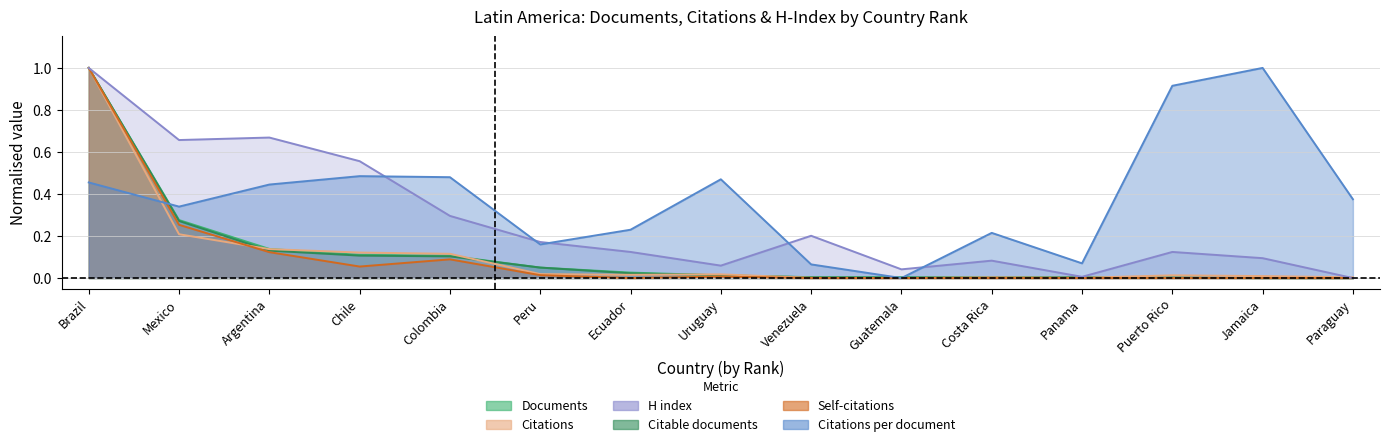

Reading right to left, transcribe all the data shown in this chart.

Documents: 15=0.0	14=0.0	13=0.0	12=0.0	11=0.0	10=0.0	9=0.0	8=0.0	7=0.0	6=0.0	5=0.1	4=0.1	3=0.1	2=0.3	1=1.0
Citable documents: 15=0.0	14=0.0	13=0.0	12=0.0	11=0.0	10=0.0	9=0.0	8=0.0	7=0.0	6=0.0	5=0.1	4=0.1	3=0.1	2=0.3	1=1.0
Citations: 15=0.0	14=0.0	13=0.0	12=0.0	11=0.0	10=0.0	9=0.0	8=0.0	7=0.0	6=0.0	5=0.1	4=0.1	3=0.1	2=0.2	1=1.0
Self-citations: 15=0.0	14=0.0	13=0.0	12=0.0	11=0.0	10=0.0	9=0.0	8=0.0	7=0.0	6=0.0	5=0.1	4=0.1	3=0.1	2=0.3	1=1.0
H index: 15=0.0	14=0.1	13=0.1	12=0.0	11=0.1	10=0.0	9=0.2	8=0.1	7=0.1	6=0.2	5=0.3	4=0.6	3=0.7	2=0.7	1=1.0
Citations per document: 15=0.4	14=1.0	13=0.9	12=0.1	11=0.2	10=0.0	9=0.1	8=0.5	7=0.2	6=0.2	5=0.5	4=0.5	3=0.4	2=0.3	1=0.5